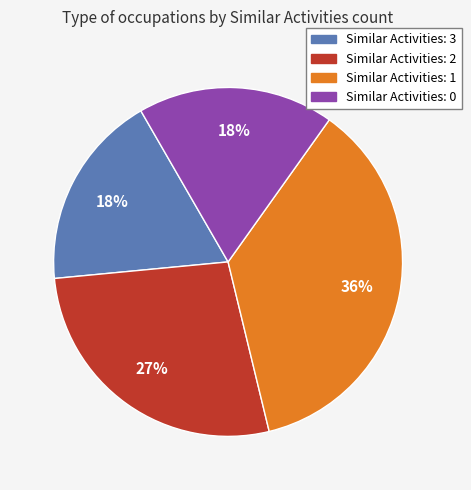

What percentage is the Similar Activities: 0 slice, to the nearest percent?

18%